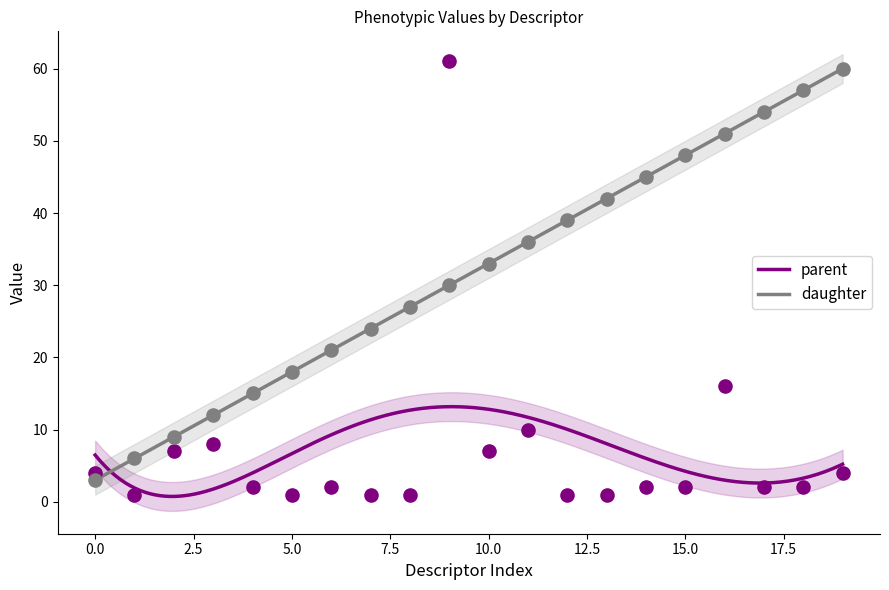

Which series has the widest spread of Y values?

parent